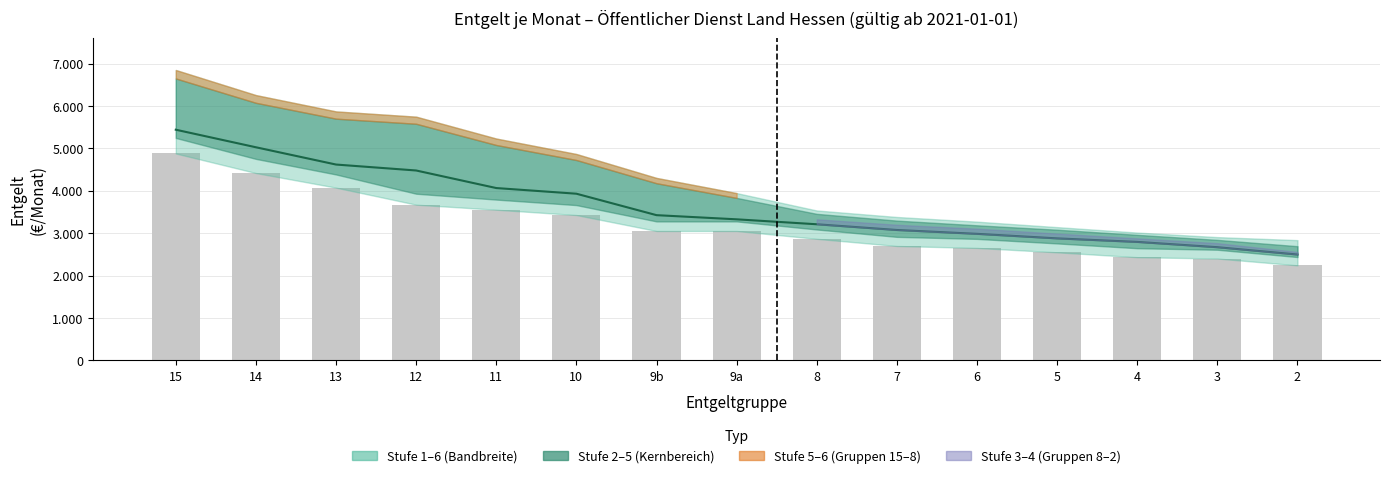

What is the change in value from 9b to 4?

-631.2